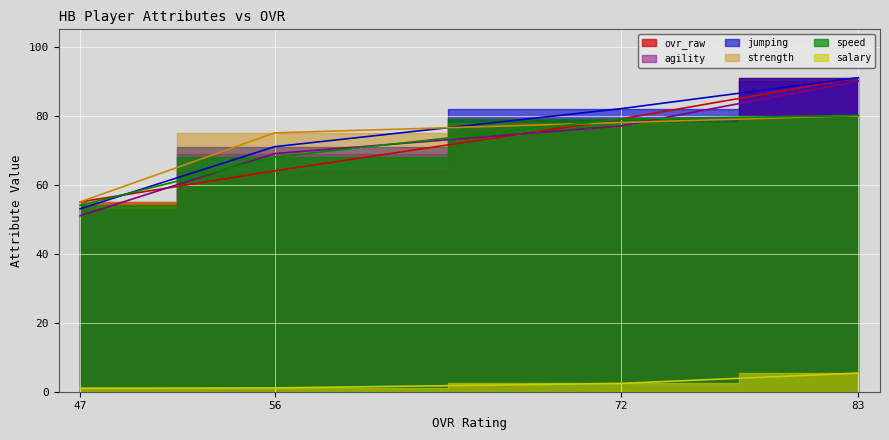

What is the difference between the maximum and minimum values in the jumping series?

38.0